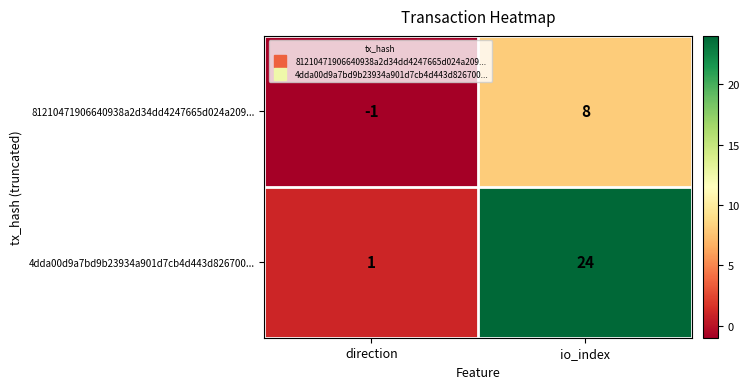

Where is 81210471906640938a2d34dd4247665d024a209... nearest to the value 3?

direction